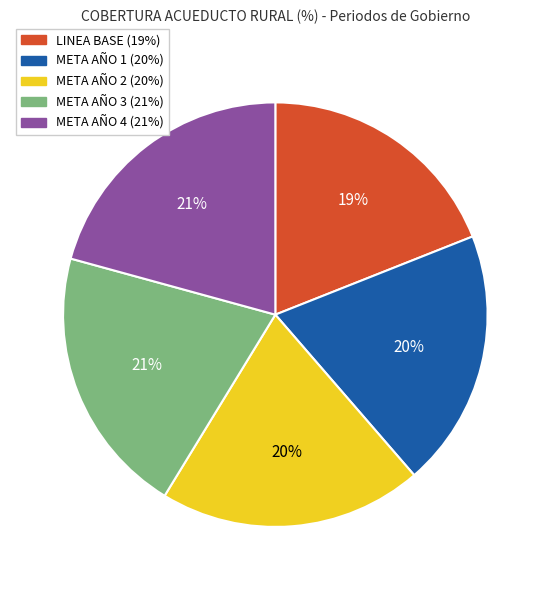

What is the smallest slice in the pie chart?

LINEA BASE